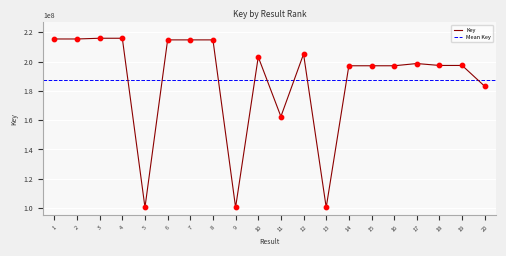

What is the change in value from 14 to 18?

+214358